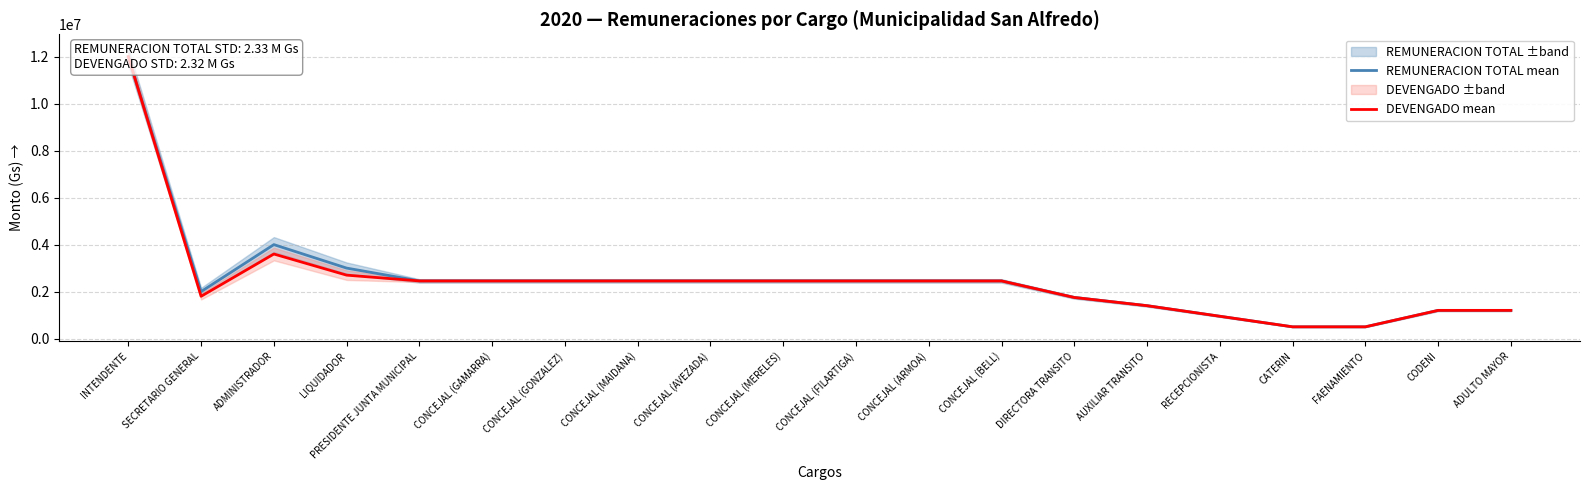

How many interior local valleys does the REMUNERACION TOTAL mean series have?

1